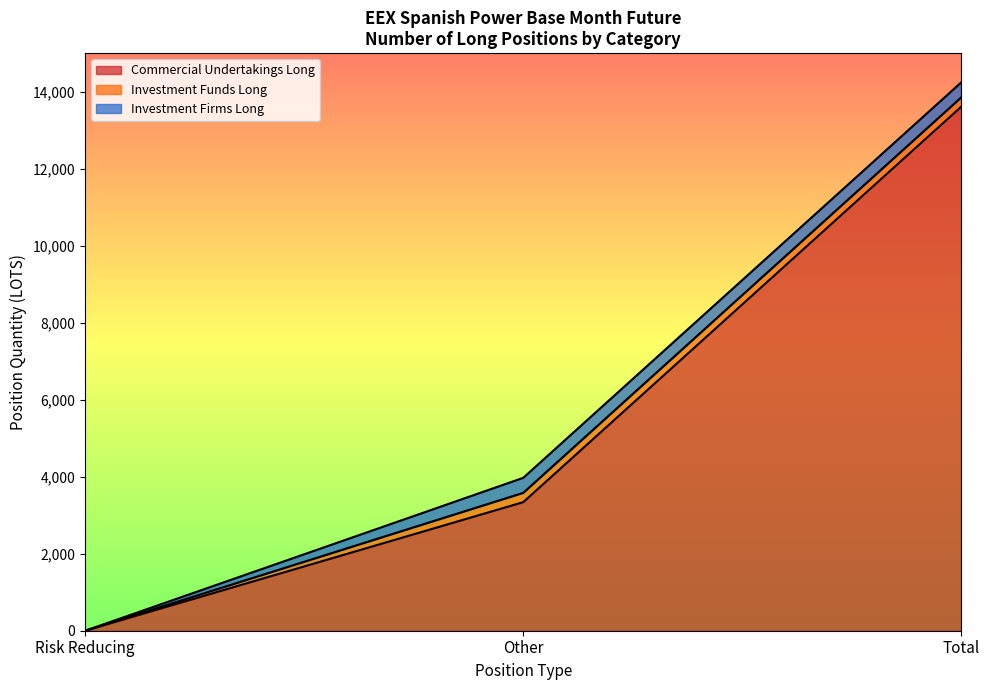

What are all the series names shown in the legend?

Commercial Undertakings Long, Investment Funds Long, Investment Firms Long